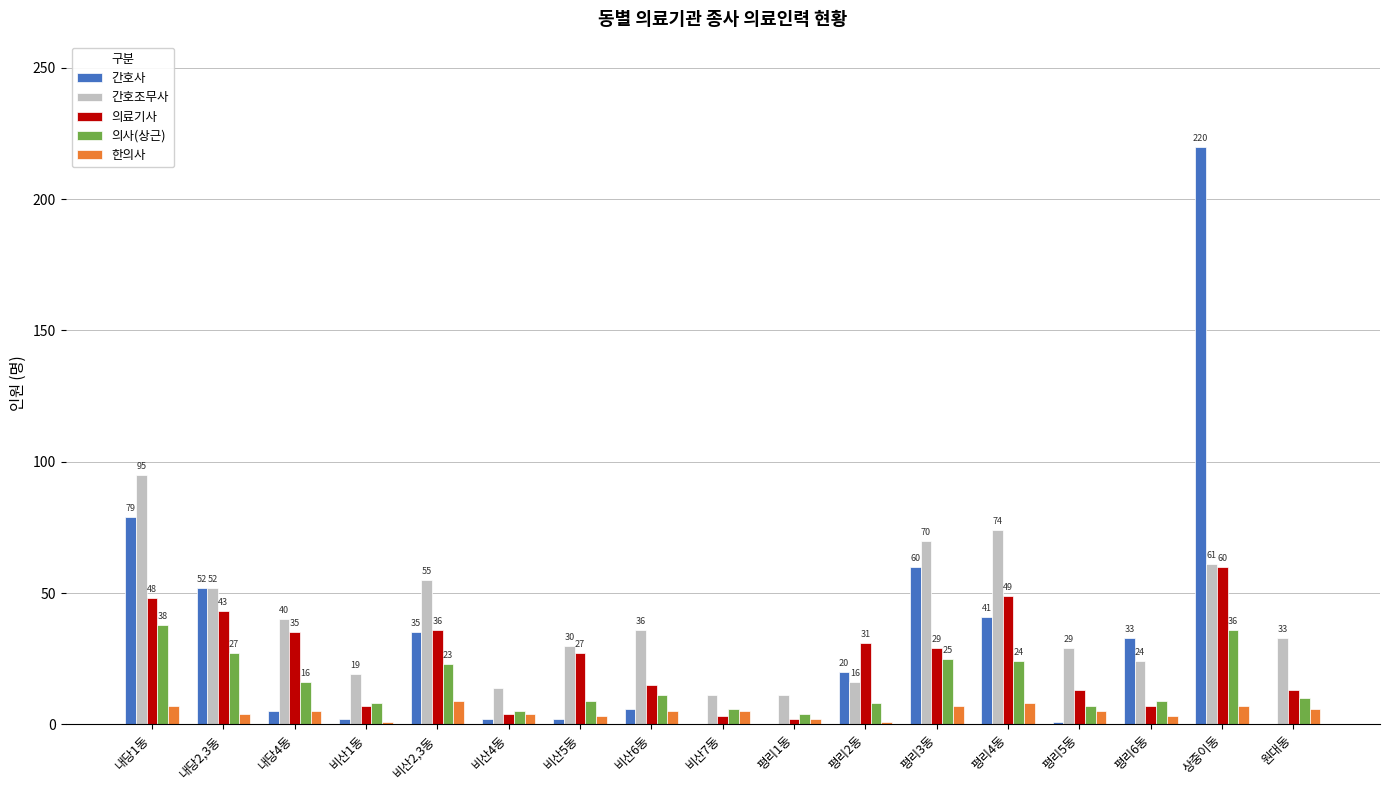

True or false: 간호조무사 has a value of 91 at 평리3동.

False